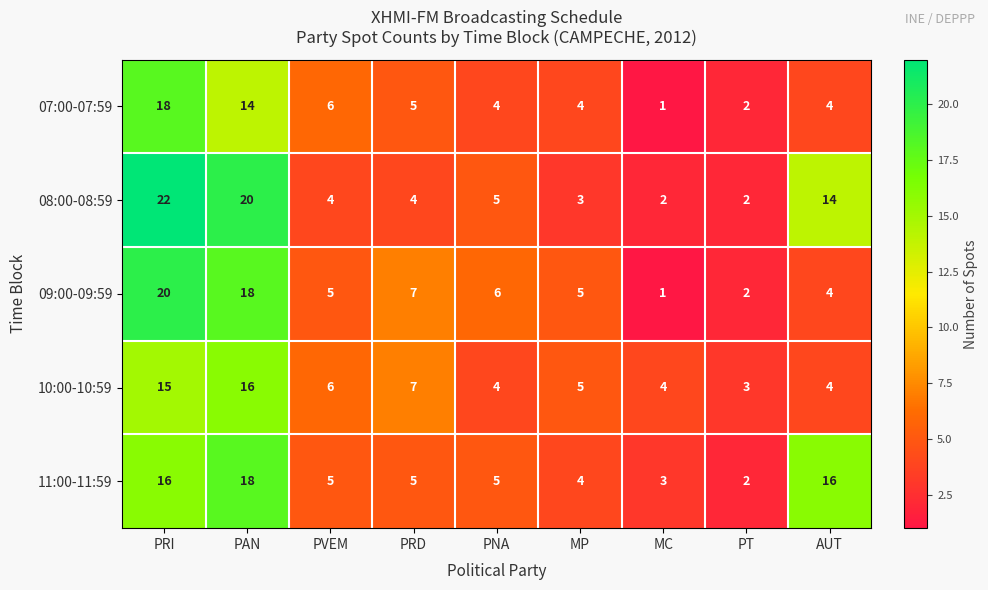

What is the minimum value shown in the chart?

1